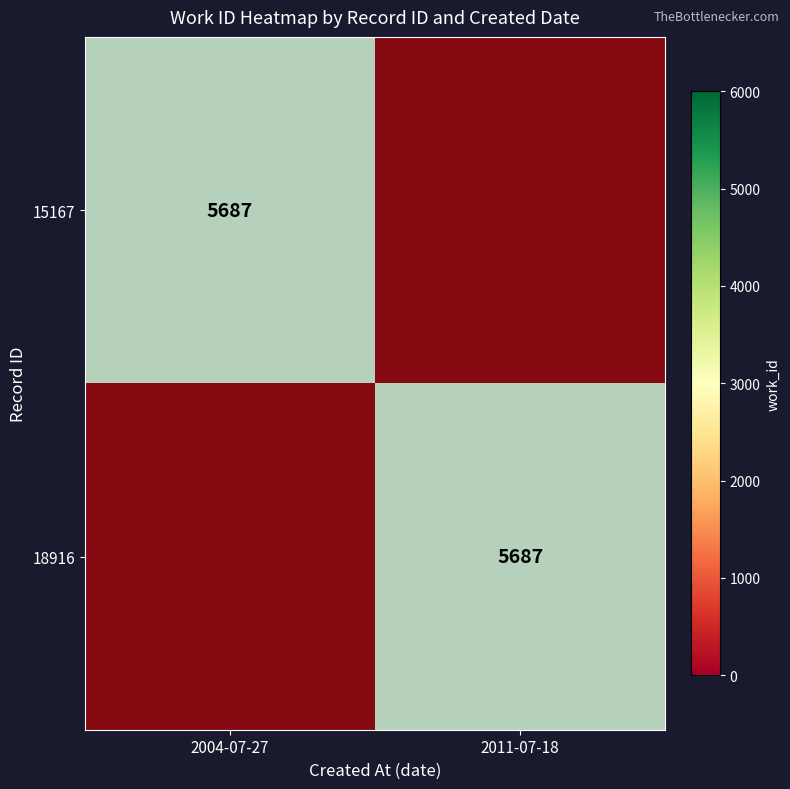

True or false: 15167 has a value of 0 at 2011-07-18.

False